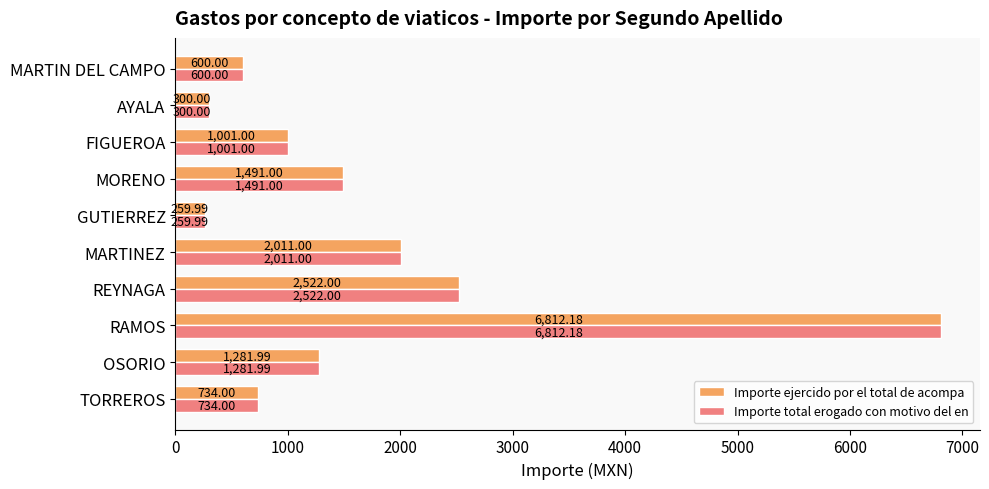

What is the lowest value of the Importe ejercido por el total de acompa series?

260.0